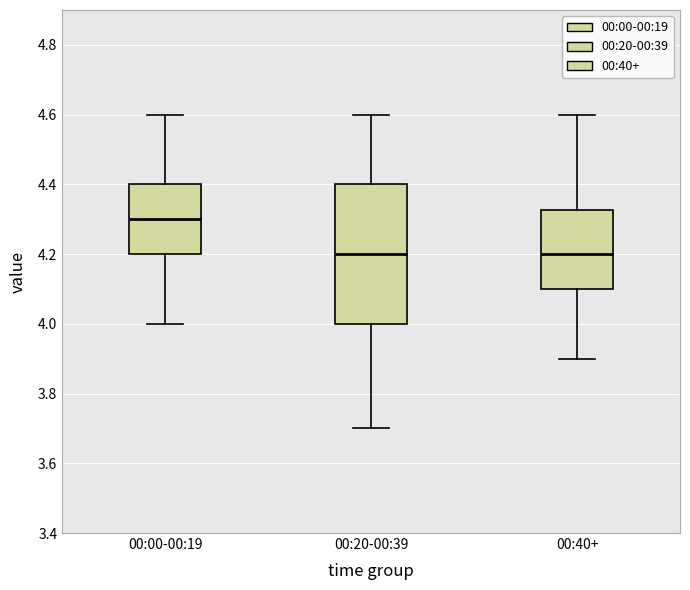

Reading left to right, transcribe this box plot: for each box, give where its median line is, the range the box spans, and where its two whiskers end, as read against the y-axis. The values are not printed on the chart, so give them approximately, as read against the axis.

00:00-00:19: median 4.30, box 4.20 to 4.40, whiskers 4.00 to 4.60
00:20-00:39: median 4.20, box 4.00 to 4.40, whiskers 3.70 to 4.60
00:40+: median 4.20, box 4.10 to 4.32, whiskers 3.90 to 4.60